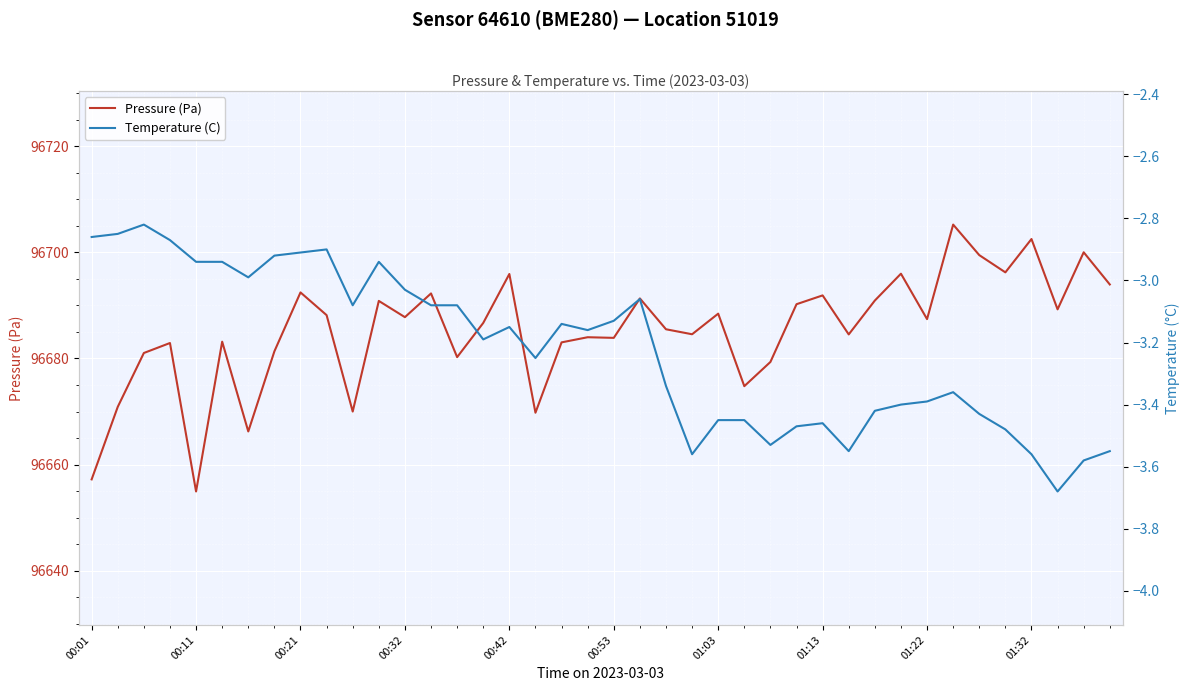

True or false: Temperature (C) has a value of -3.5 at 35.

True